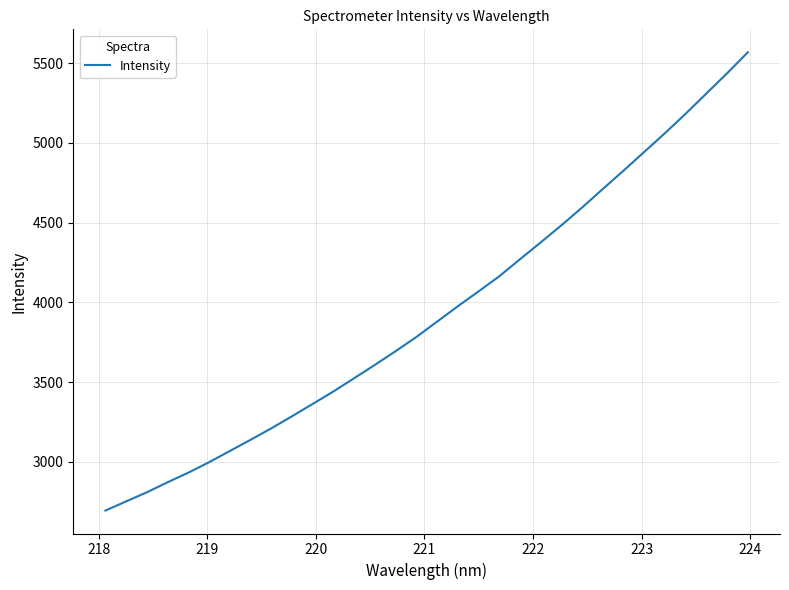

Does the chart display data point markers on the line(s)?

No